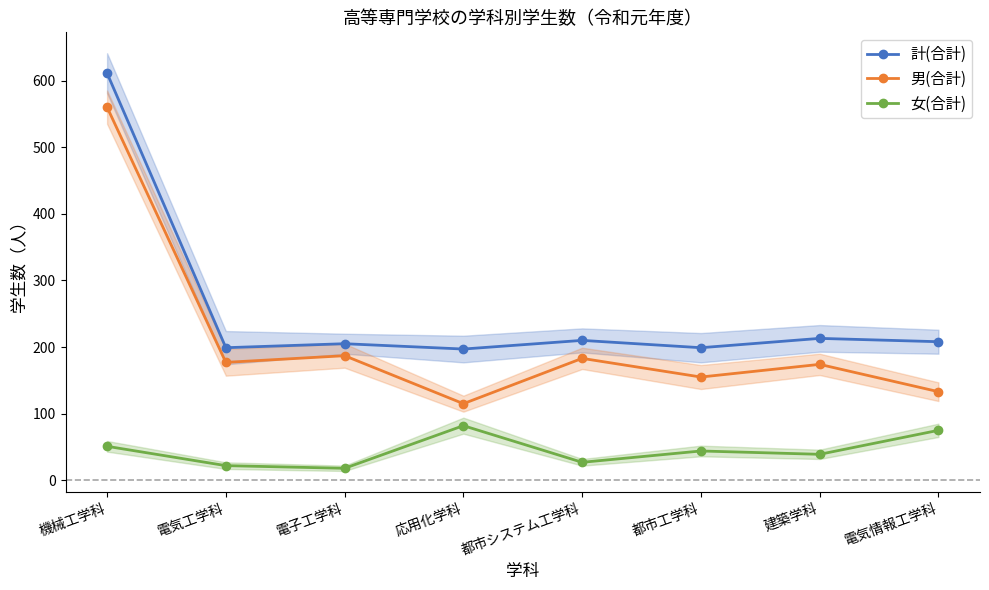

True or false: 男(合計) and 女(合計) cross at least once.

False